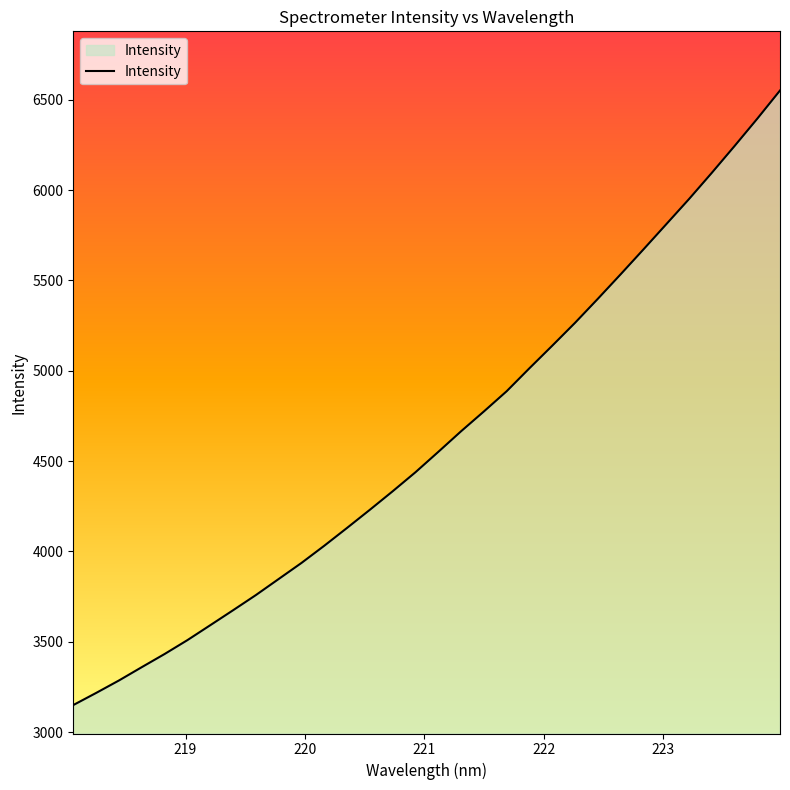

What is the maximum value shown in the chart?

6551.8